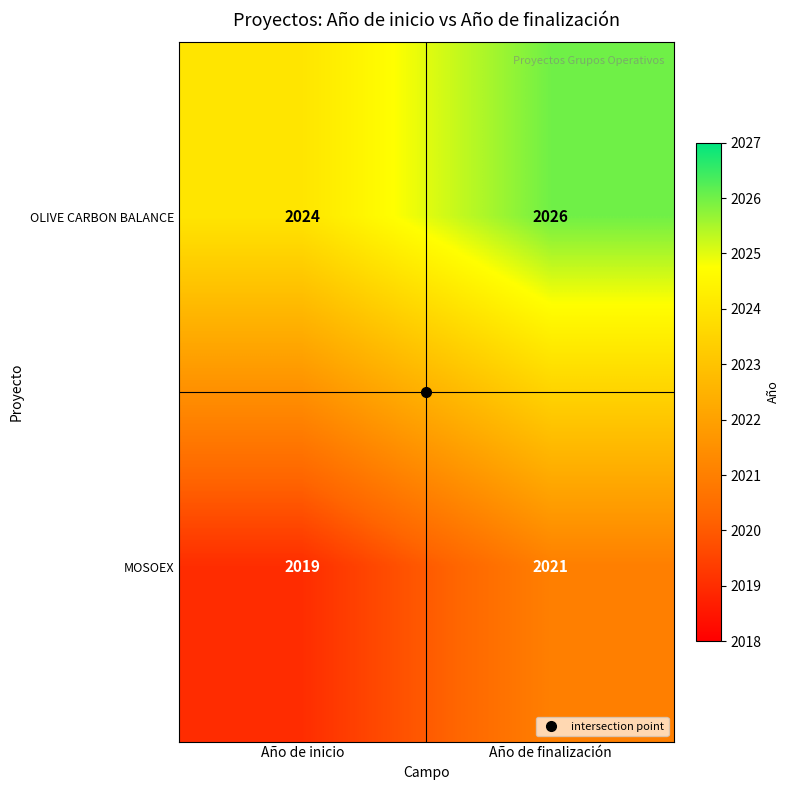

Read the MOSOEX value at Año de finalización.

2021